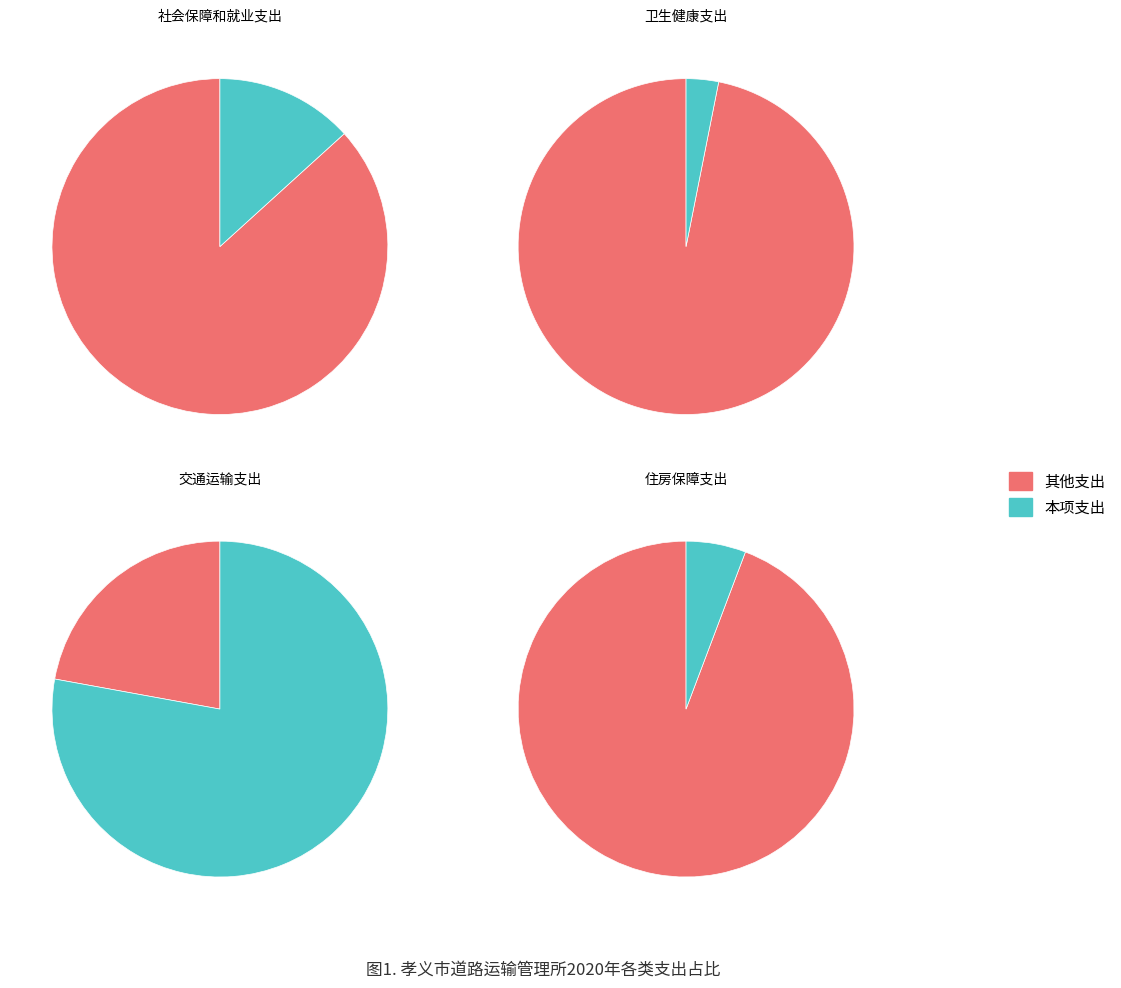

Is it true that 3 is 17% of the pie?

False